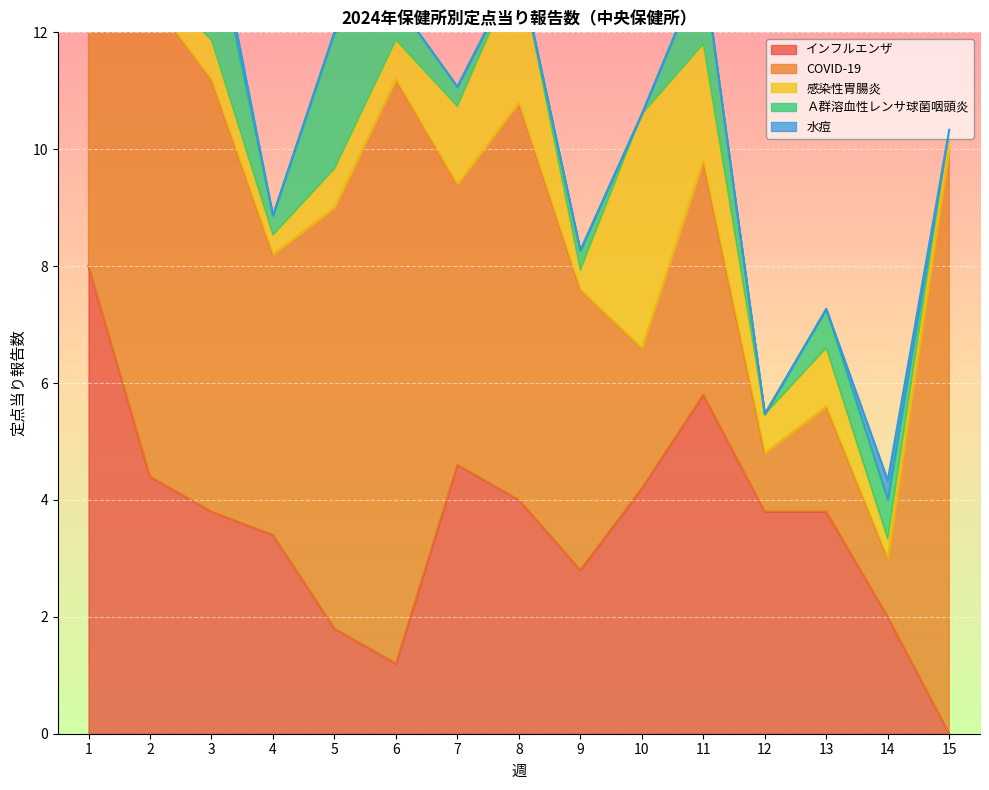

How many values in the 水痘 series exceed 0?

3